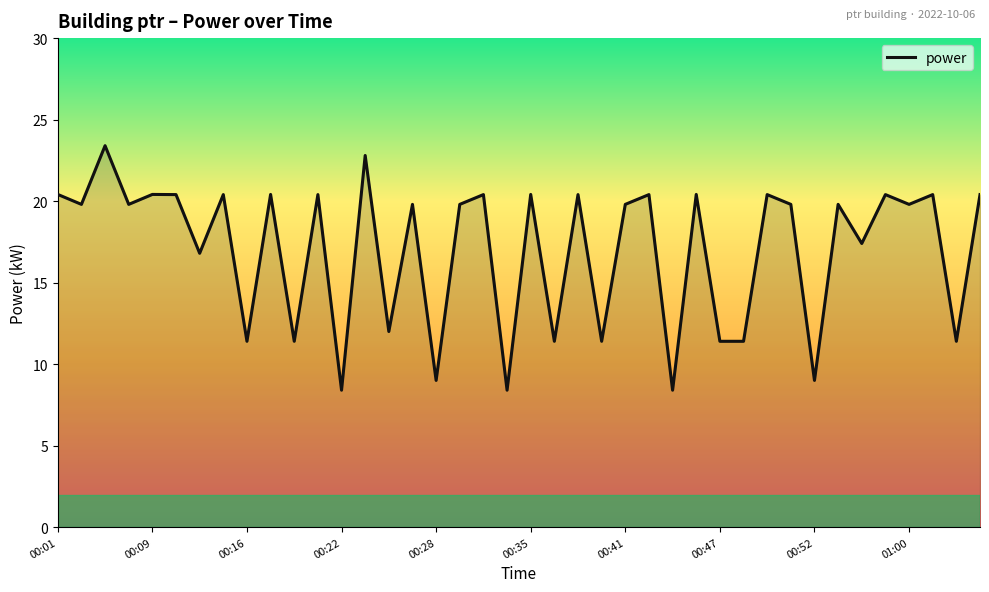

What is the smallest value displayed?

8.4